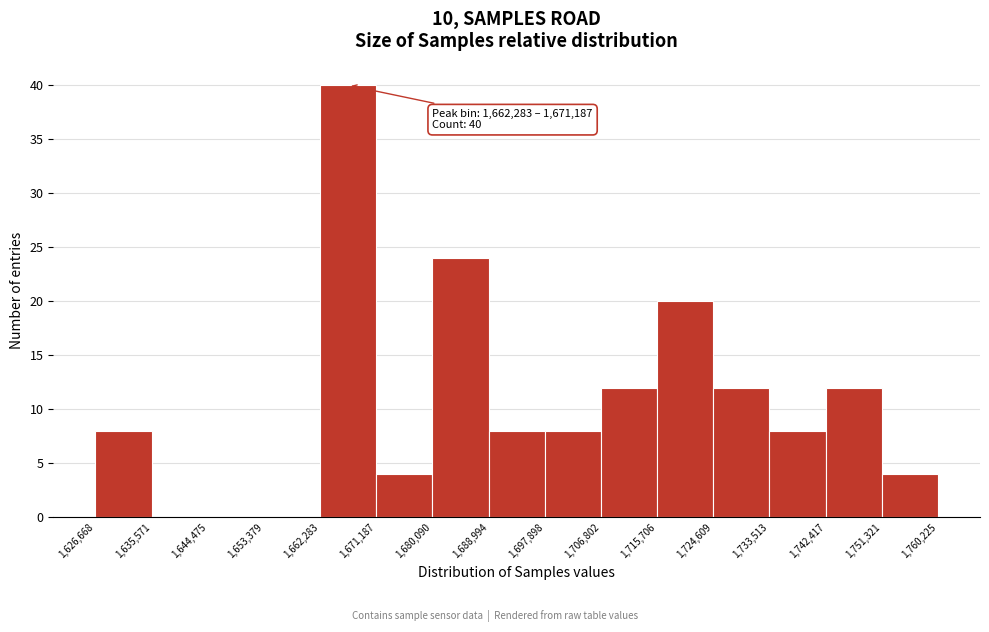

Which range on the x-axis has the tallest bar?

1,662,283 to 1,671,187